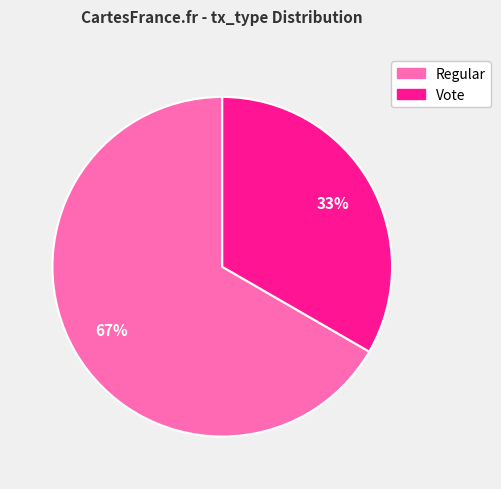

Between Regular and Vote, which is larger?

Regular